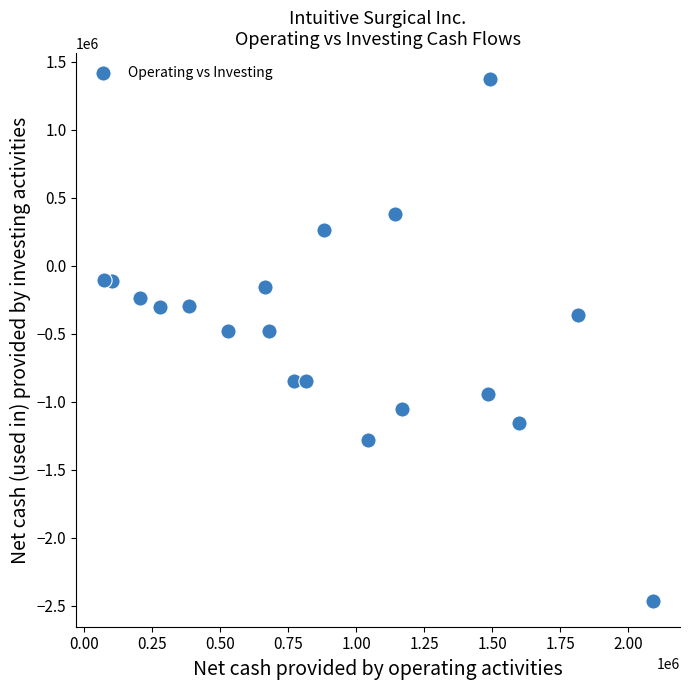

What is the range of X values (max minus min)?

2018613